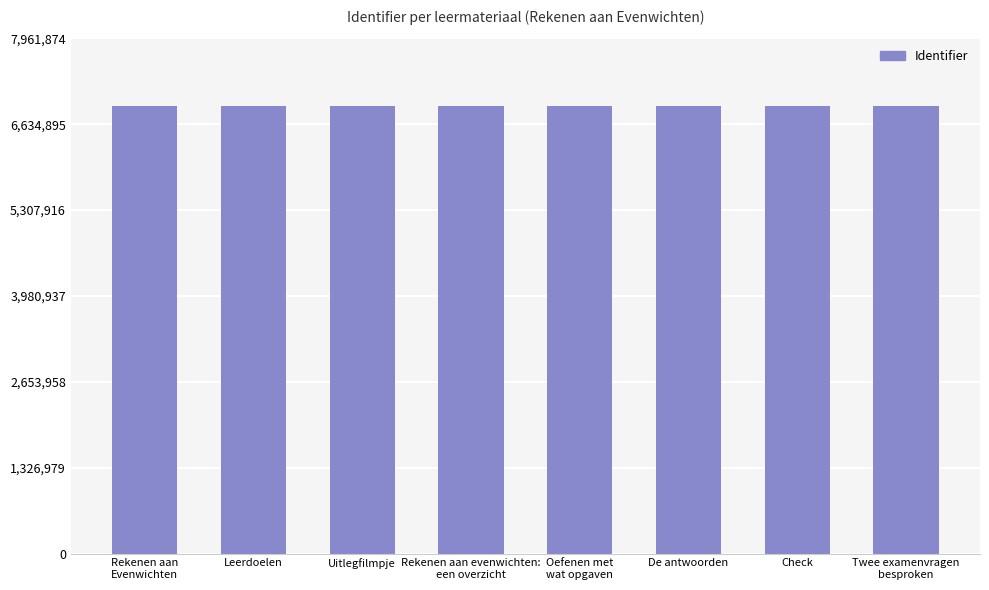

Does the chart contain any negative values?

No